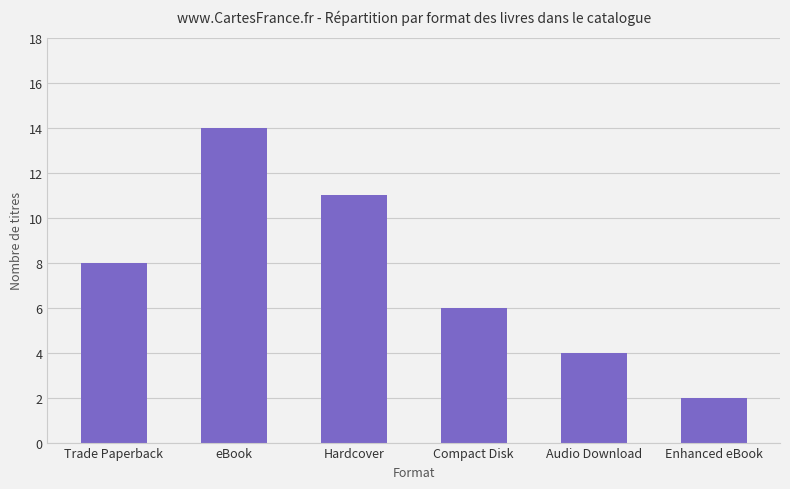

Reading right to left, extract all data points from this chart.

2	4	6	11	14	8